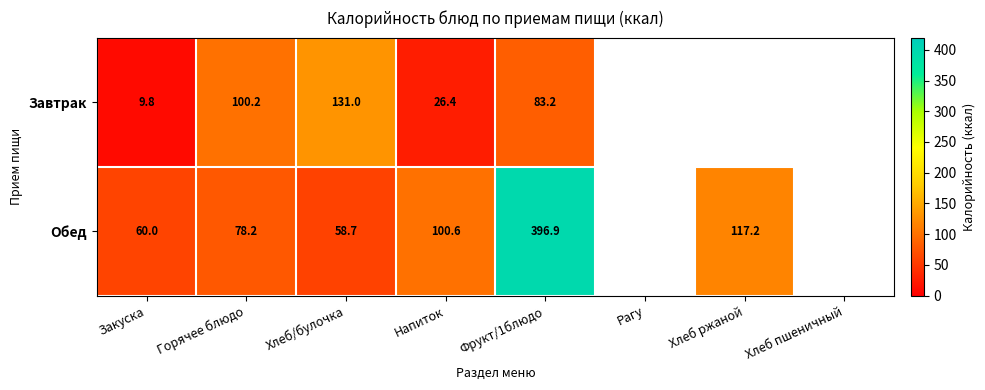

Is the value of Завтрак at Фрукт/1блюдо greater than the value of Обед at Напиток?

No